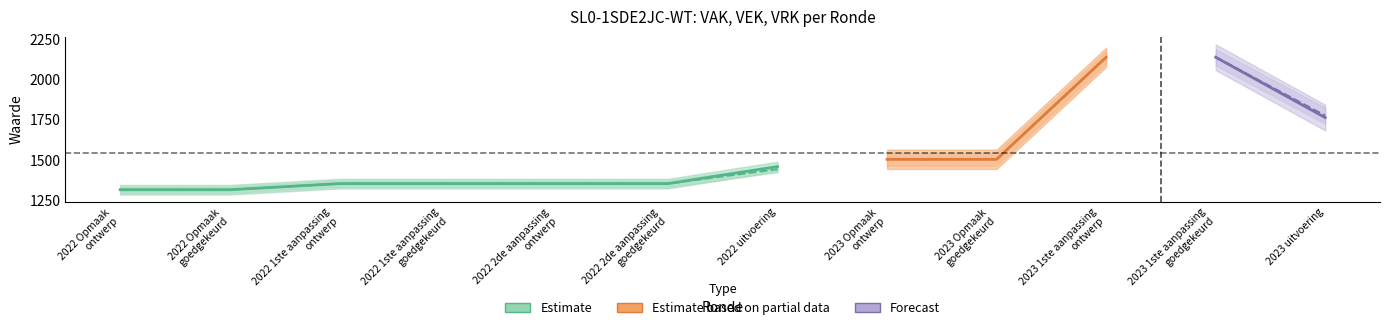

Reading left to right, what are all the values shown in this chart?

VAK: 2022 Opmaak - ontwerp=1315	2022 Opmaak - goedgekeurd=1315	2022 1ste aanpassing - ontwerp=1353	2022 1ste aanpassing - goedgekeurd=1353	2022 2de aanpassing - ontwerp=1353	2022 2de aanpassing - goedgekeurd=1353	2022 uitvoering=1459	2023 Opmaak - ontwerp=1504	2023 Opmaak - goedgekeurd=1504	2023 1ste aanpassing - ontwerp=2138	2023 1ste aanpassing - goedgekeurd=2138	2023 uitvoering=1763
VEK: 2022 Opmaak - ontwerp=1315	2022 Opmaak - goedgekeurd=1315	2022 1ste aanpassing - ontwerp=1353	2022 1ste aanpassing - goedgekeurd=1353	2022 2de aanpassing - ontwerp=1353	2022 2de aanpassing - goedgekeurd=1353	2022 uitvoering=1443	2023 Opmaak - ontwerp=1504	2023 Opmaak - goedgekeurd=1504	2023 1ste aanpassing - ontwerp=2138	2023 1ste aanpassing - goedgekeurd=2138	2023 uitvoering=1775
VRK: 2022 Opmaak - ontwerp=0	2022 Opmaak - goedgekeurd=0	2022 1ste aanpassing - ontwerp=0	2022 1ste aanpassing - goedgekeurd=0	2022 2de aanpassing - ontwerp=0	2022 2de aanpassing - goedgekeurd=0	2022 uitvoering=0	2023 Opmaak - ontwerp=0	2023 Opmaak - goedgekeurd=0	2023 1ste aanpassing - ontwerp=0	2023 1ste aanpassing - goedgekeurd=0	2023 uitvoering=0